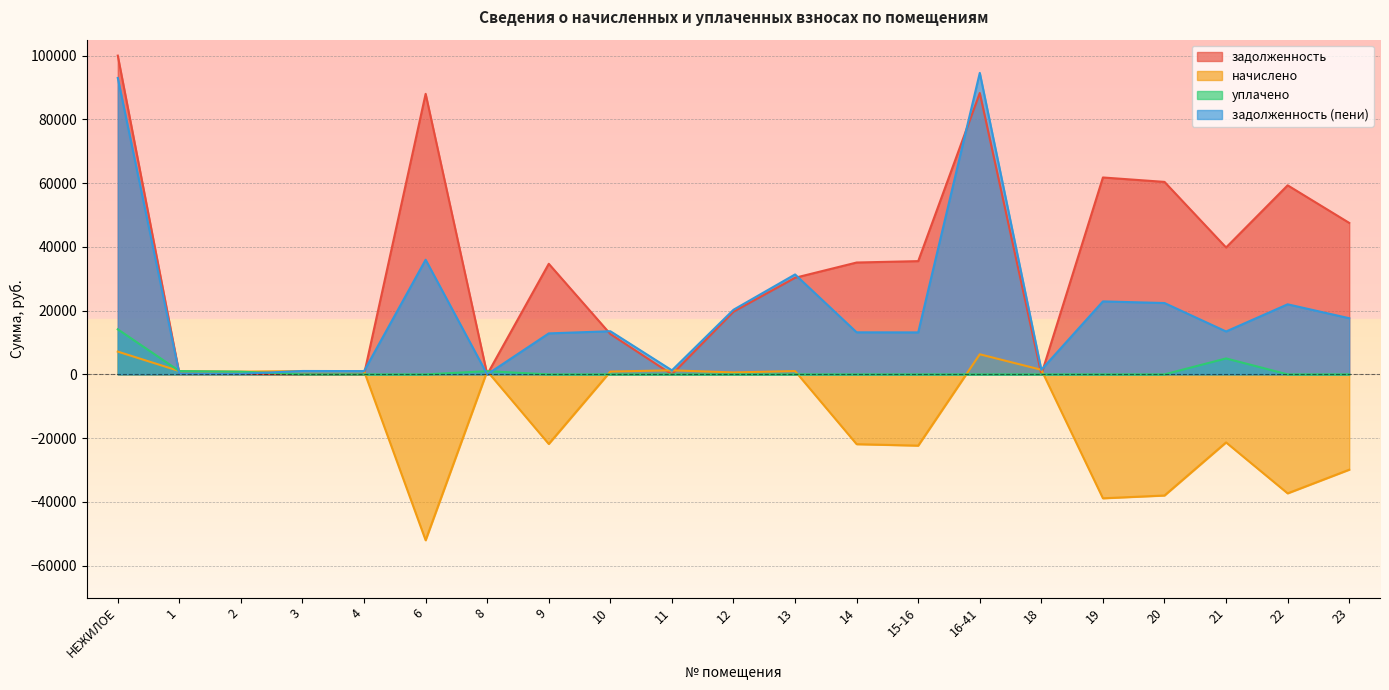

Rank the series at 20 from highest to lowest value.

задолженность, задолженность (пени), уплачено, начислено